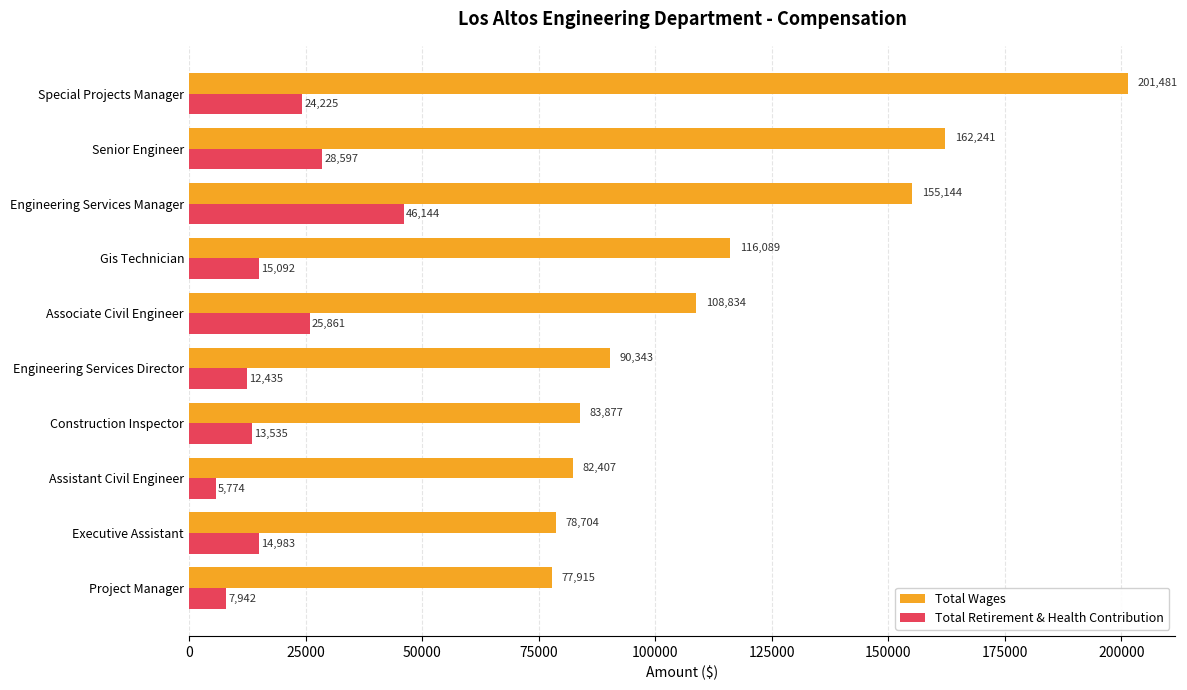

Is it true that Total Wages equals 116089 at Gis Technician?

True